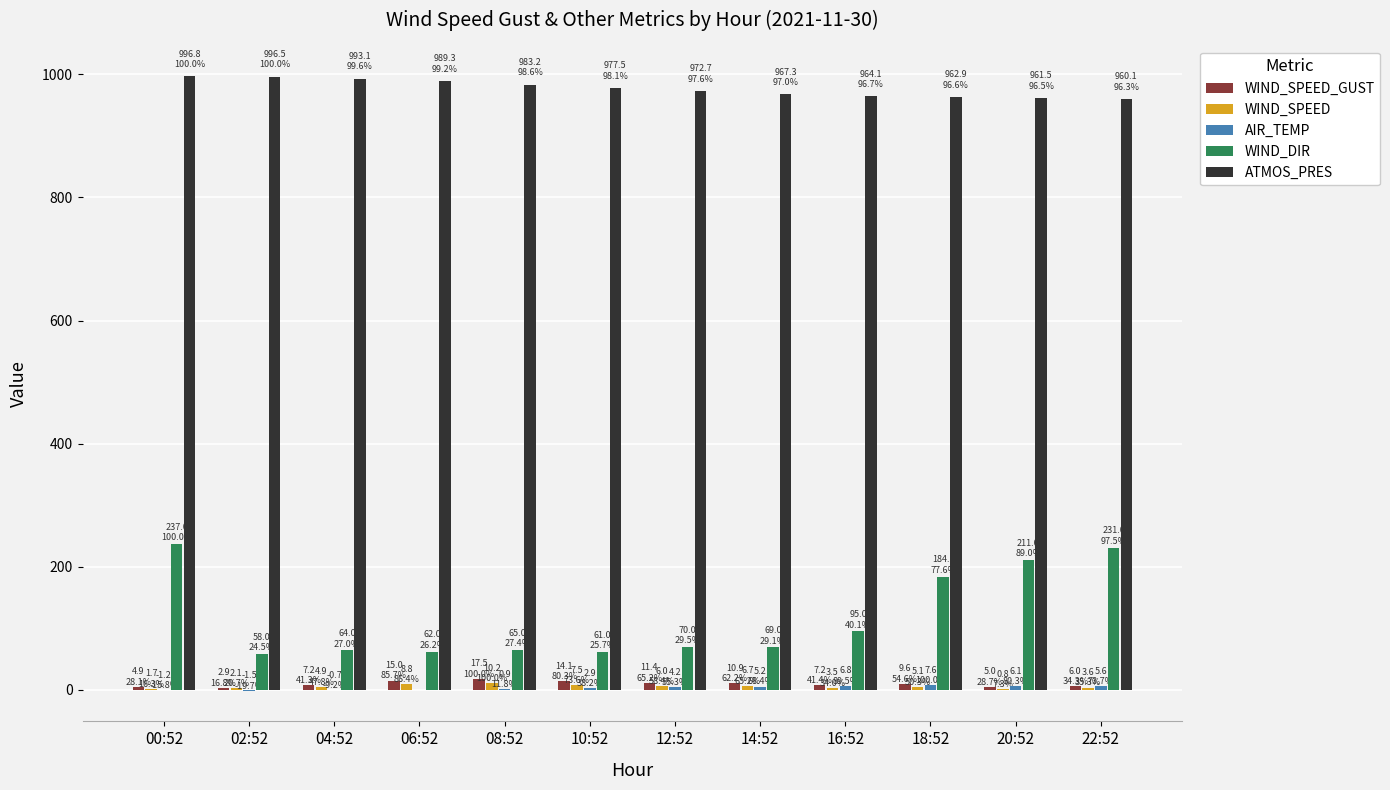

What is the sum of all WIND_DIR values?

1407.0